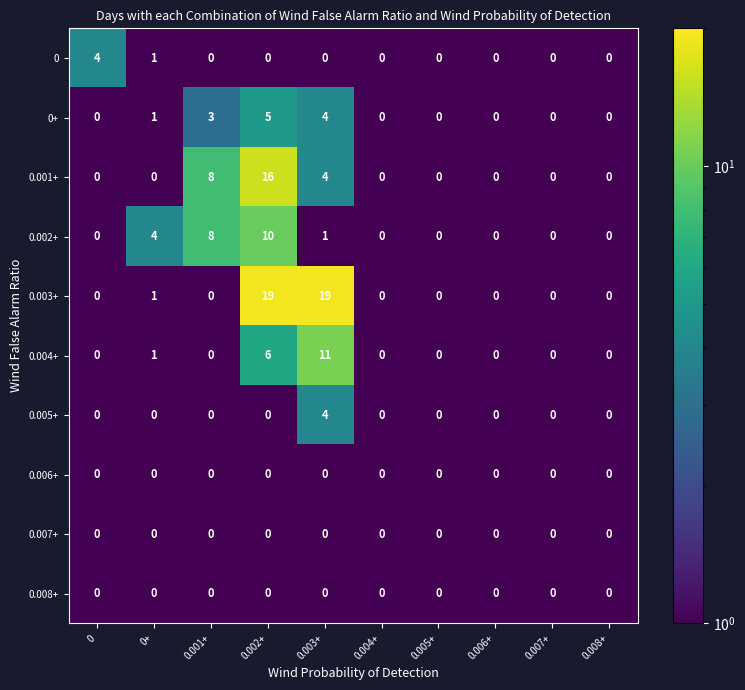

Is it true that 0 equals 1 at 0+?

True